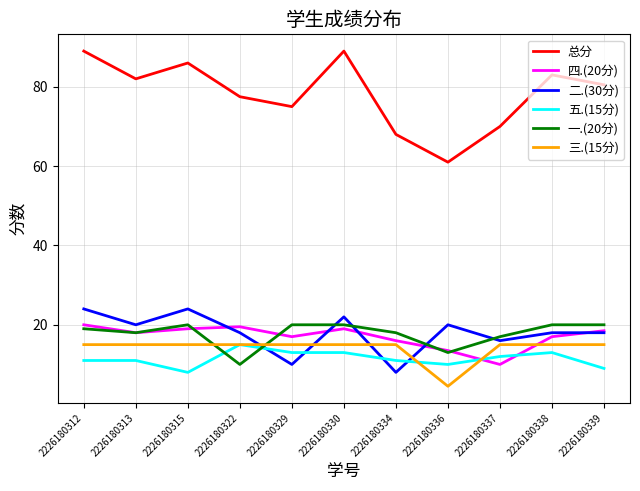

At how many categories does at least one series exceed 57?

11